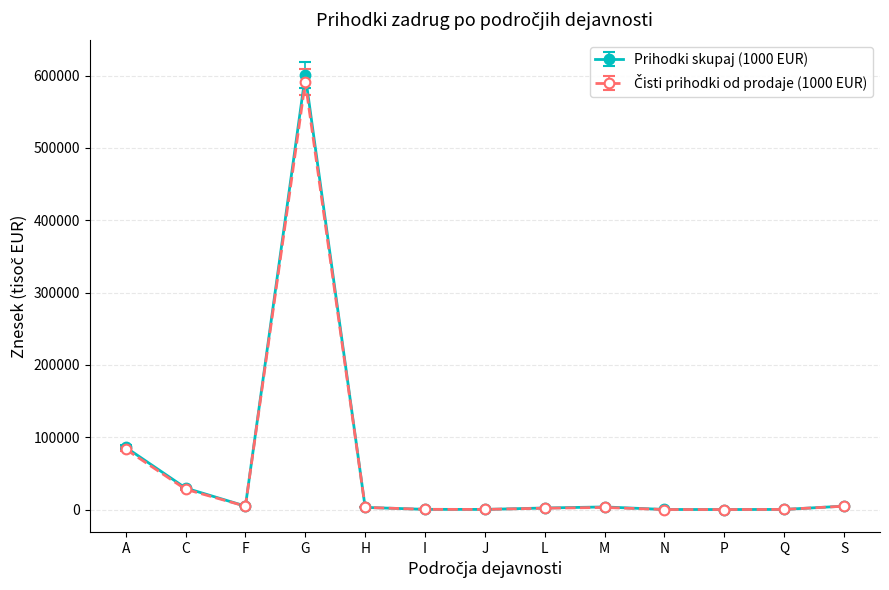

At which category does the chart reach its peak across all series?

G